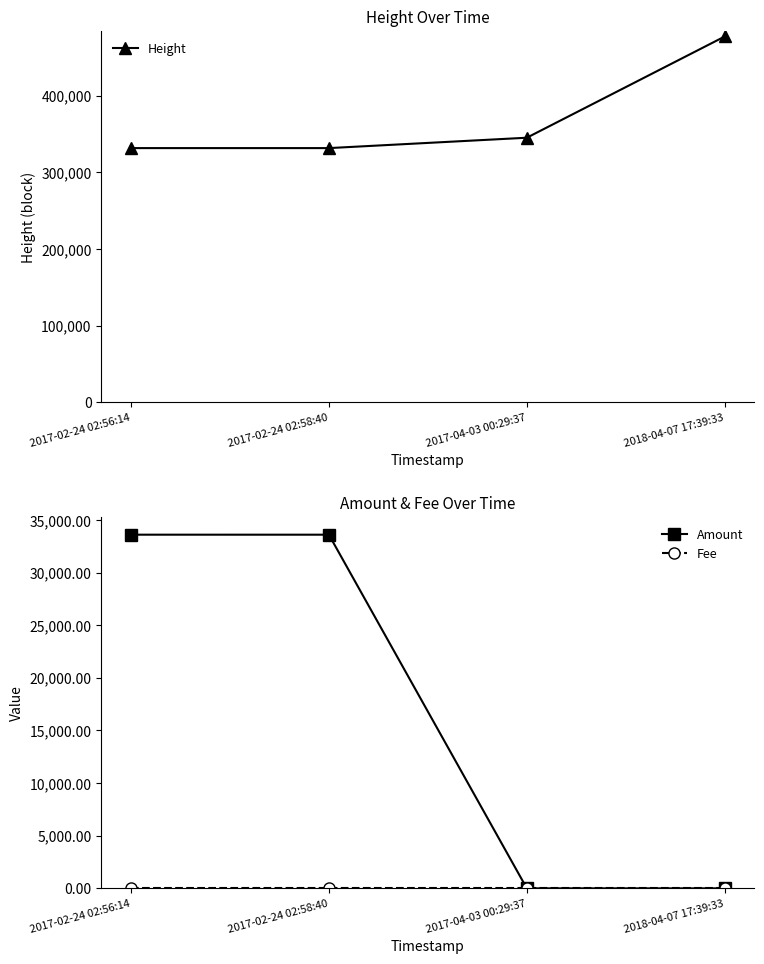

True or false: Height has more than 0 points higher than both neighbors.

False